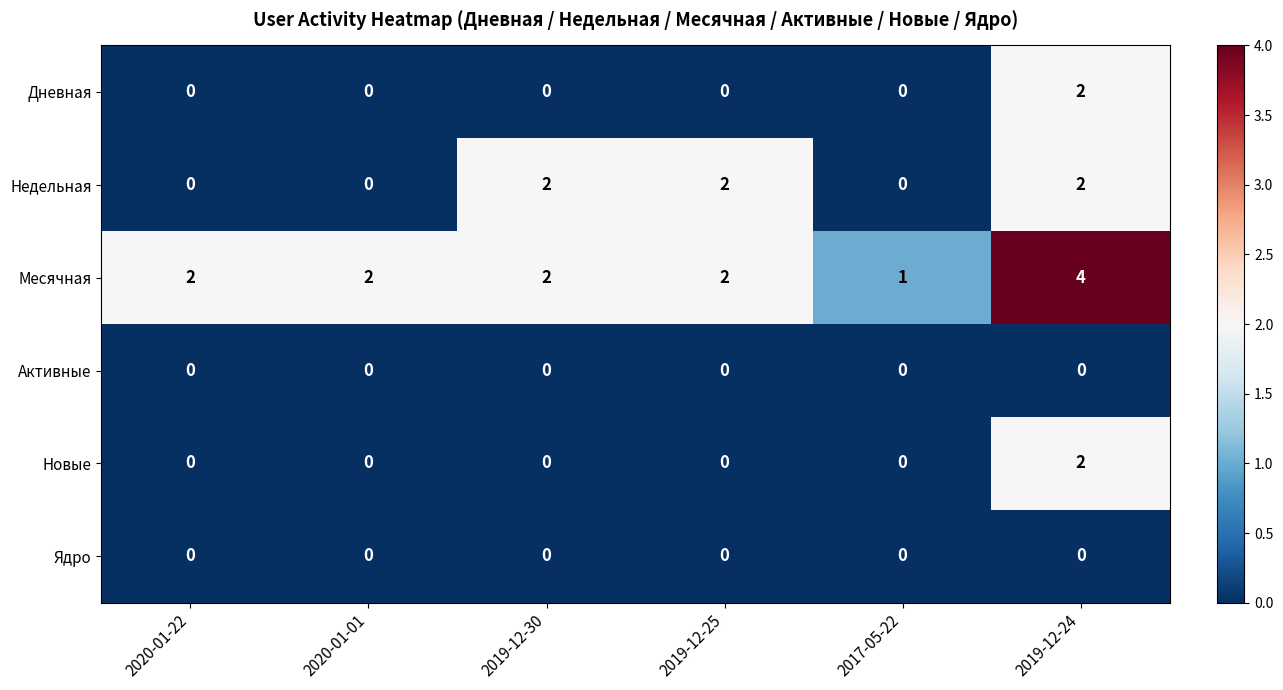

Which series has the widest spread of values?

Месячная